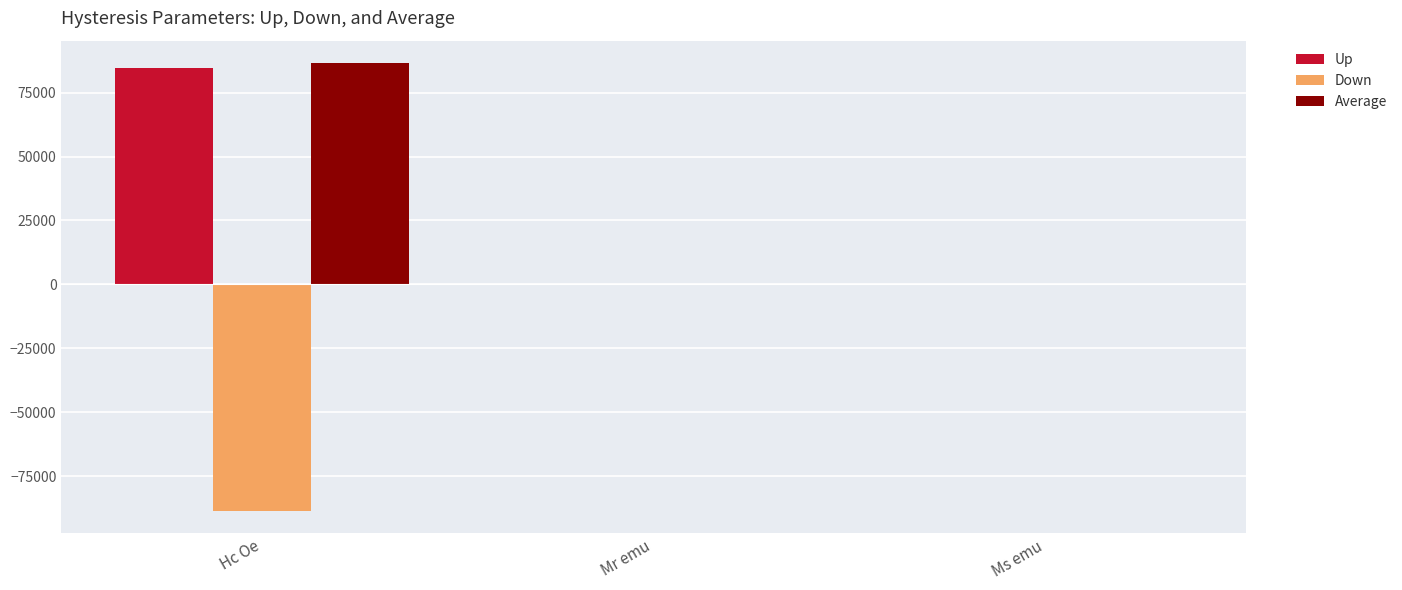

What is the spread (max minus min) of values at Hc Oe?

174949.0